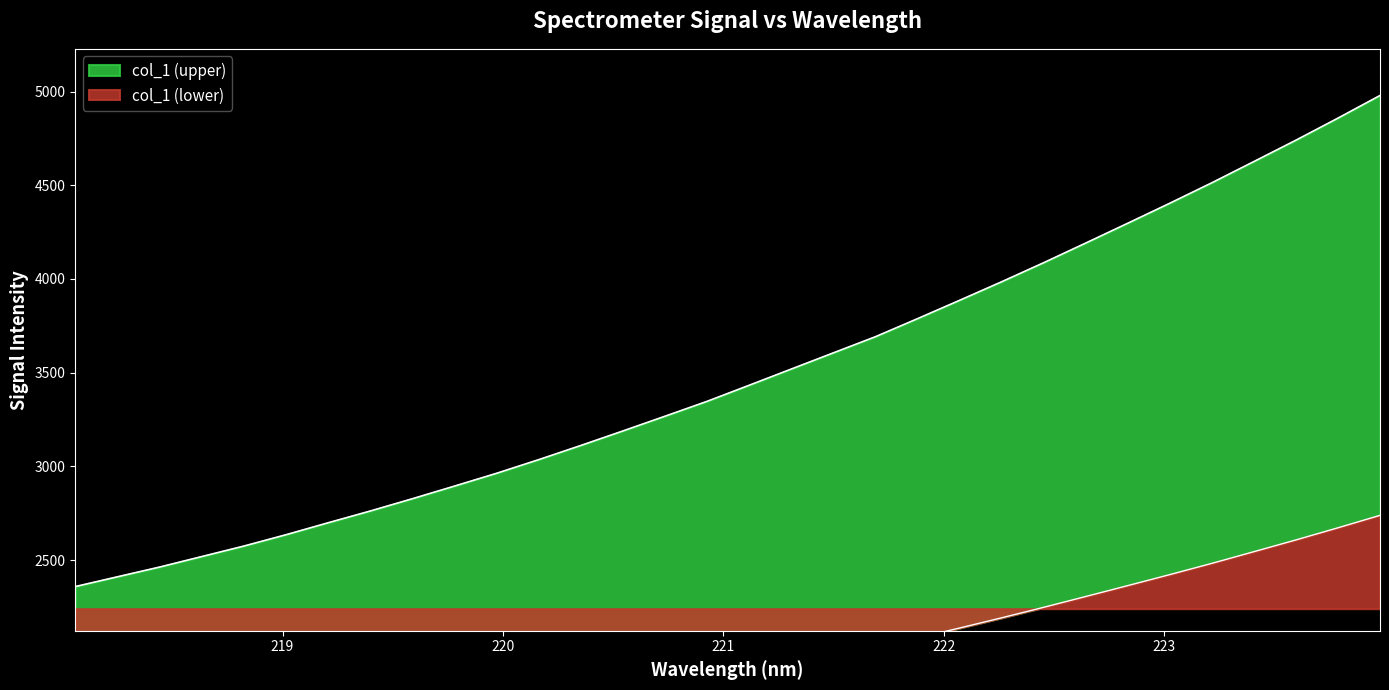

The value at 223.0264 is 4404.3. True or false?

True